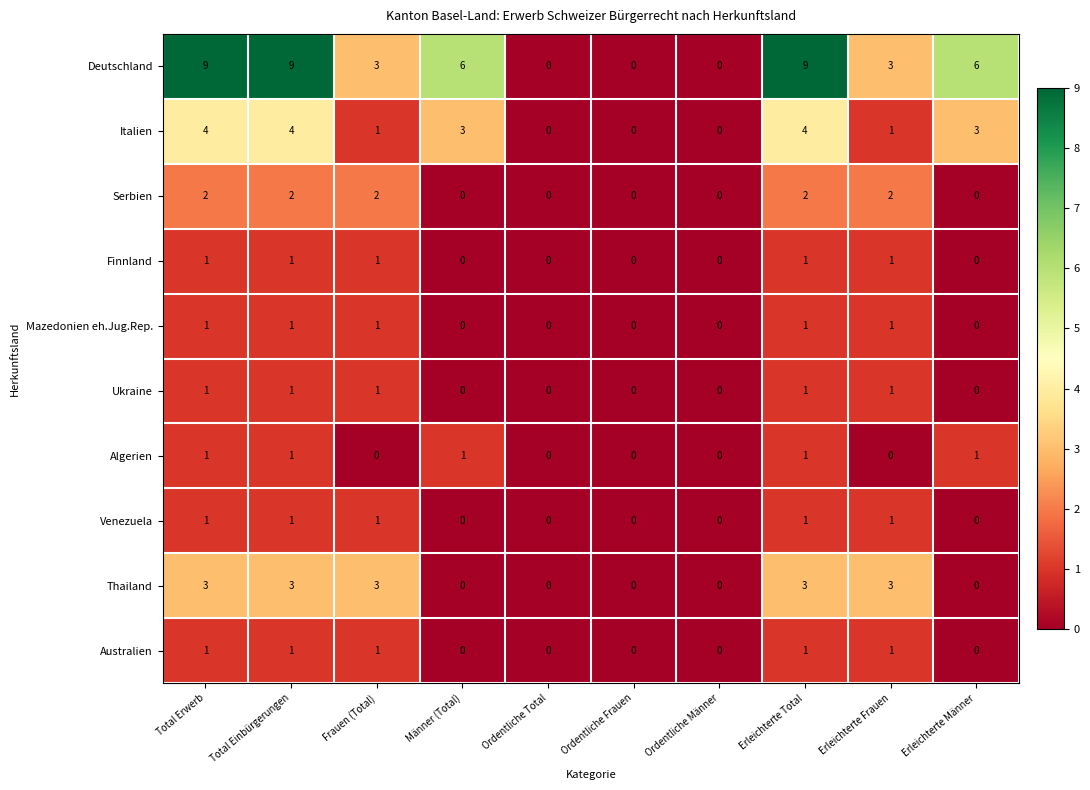

What is the approximate value of Deutschland at Total Einbürgerungen?

9